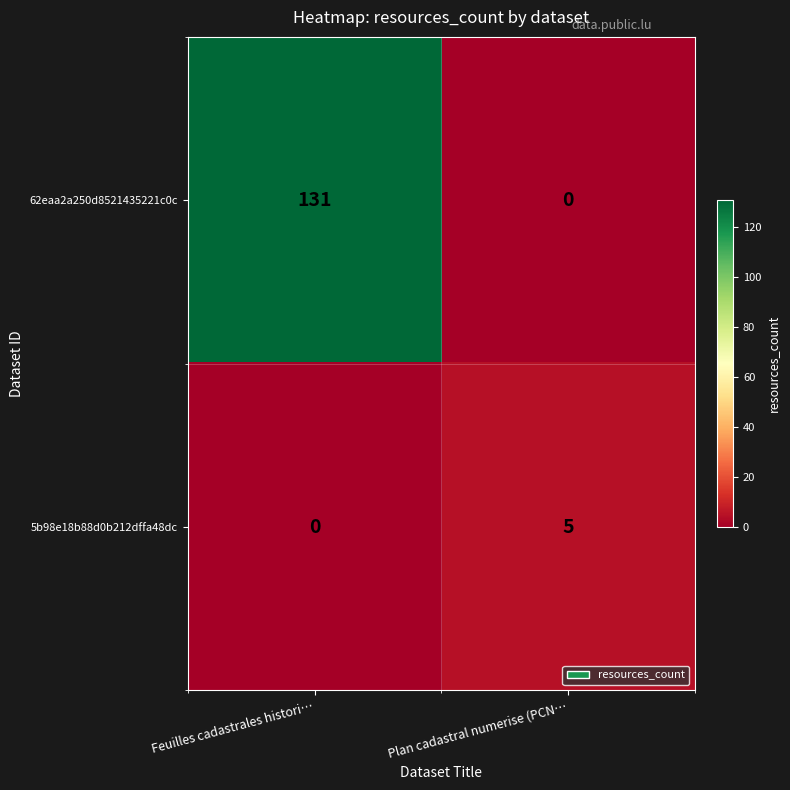

What is the average value of the 62eaa2a250d8521435221c0c series?

66